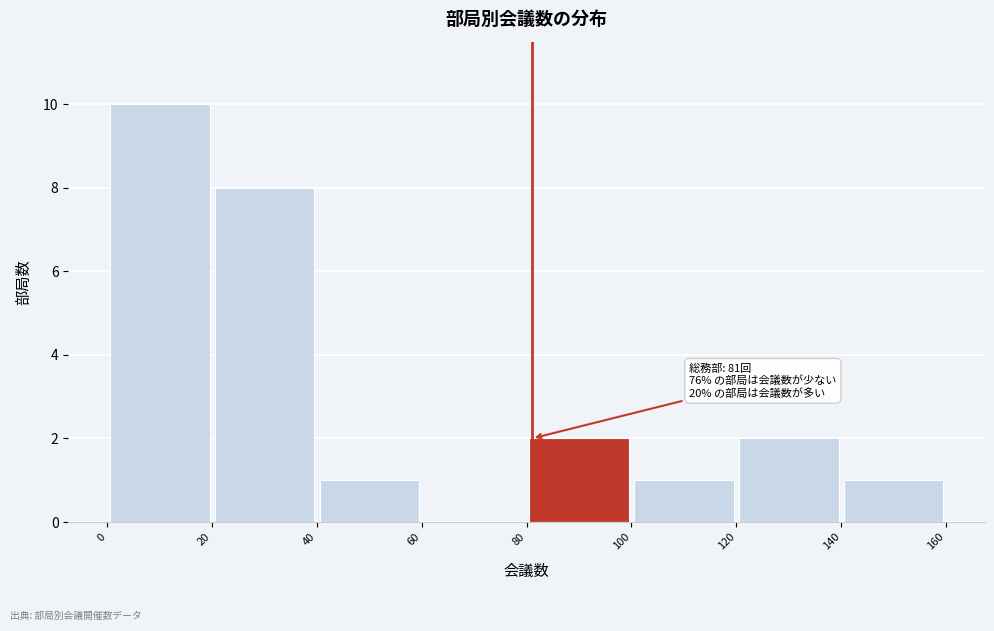

Which range on the x-axis has the tallest bar?

0 to 20